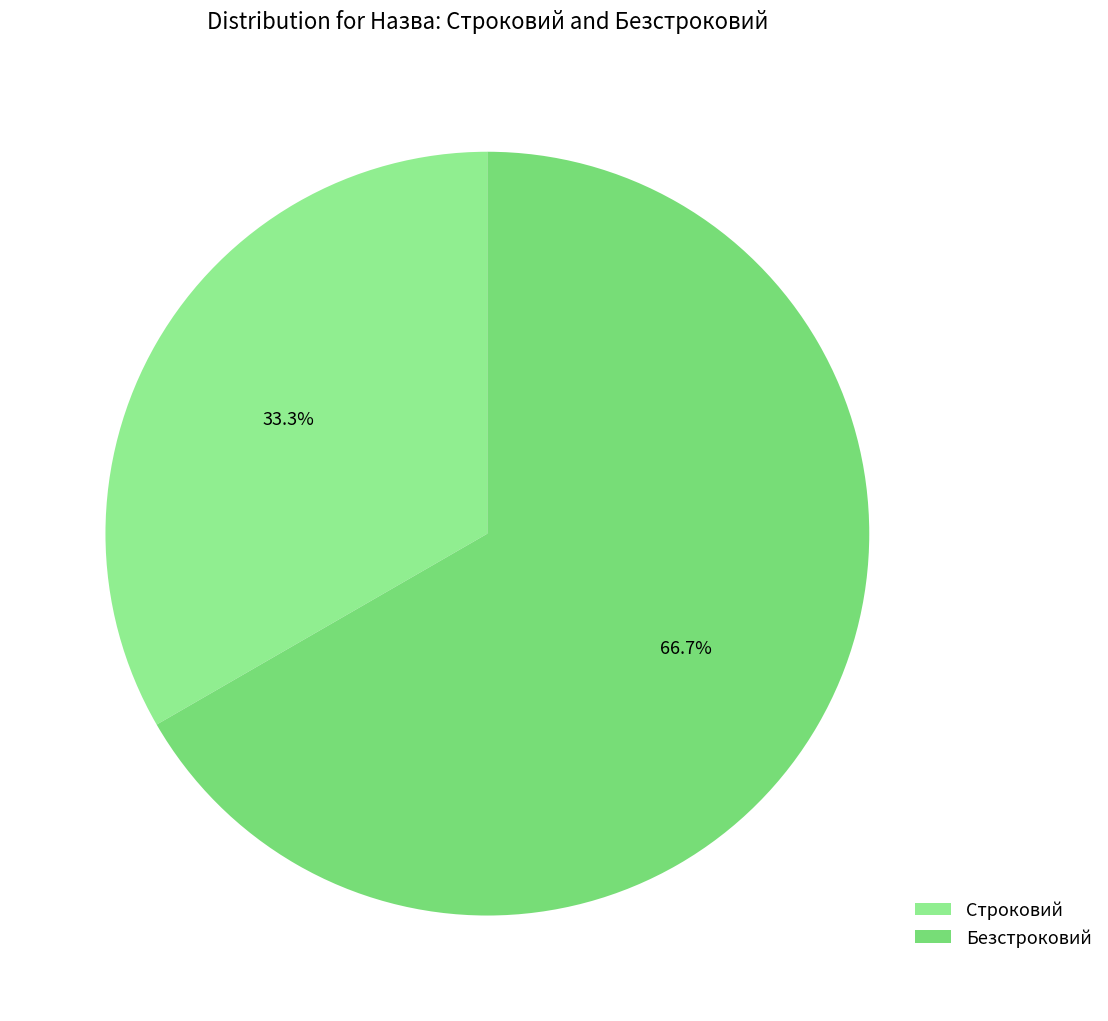

What is the change in value from Строковий to Безстроковий?

+1